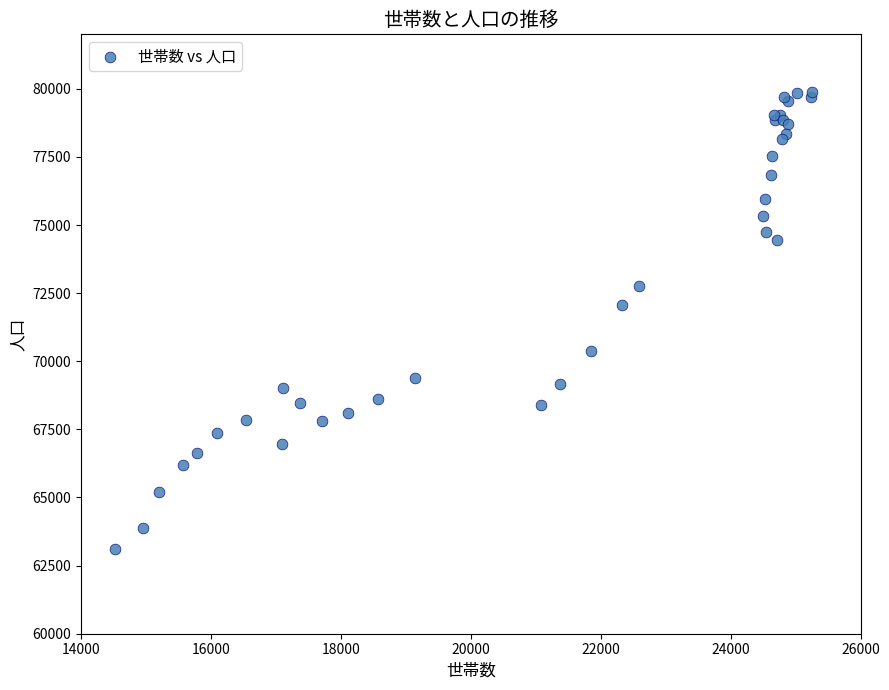

What Y value in the scatter plot is closest to 71492?

72058